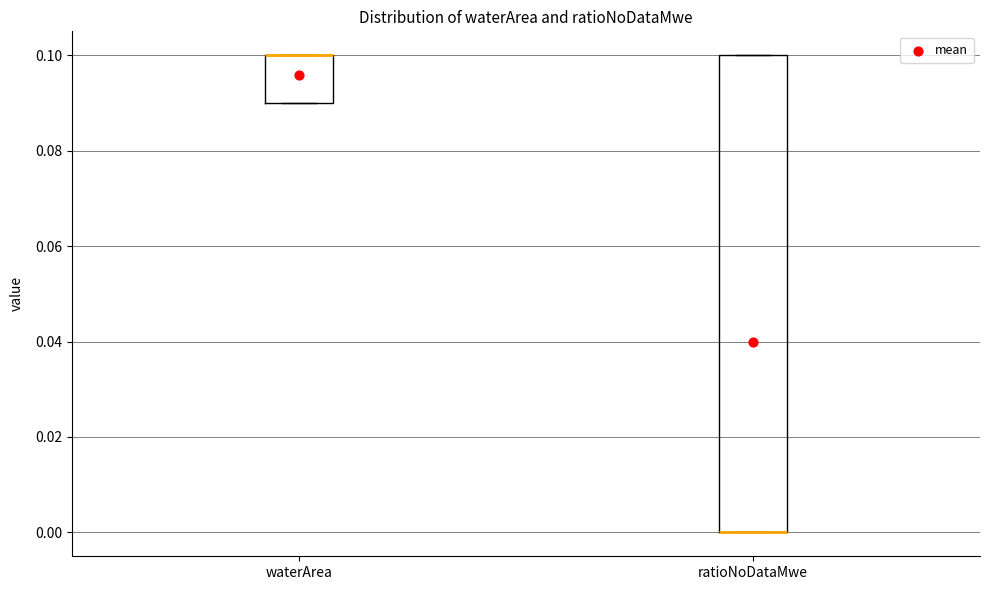

Reading left to right, transcribe this box plot: for each box, give where its median line is, the range the box spans, and where its two whiskers end, as read against the y-axis. The values are not printed on the chart, so give them approximately, as read against the axis.

waterArea: median 0.10 (drawn on the box's upper edge), box 0.09 to 0.10, whiskers 0.09 to 0.10
ratioNoDataMwe: median 0.00 (drawn on the box's lower edge), box 0.00 to 0.10, whiskers 0.00 to 0.10